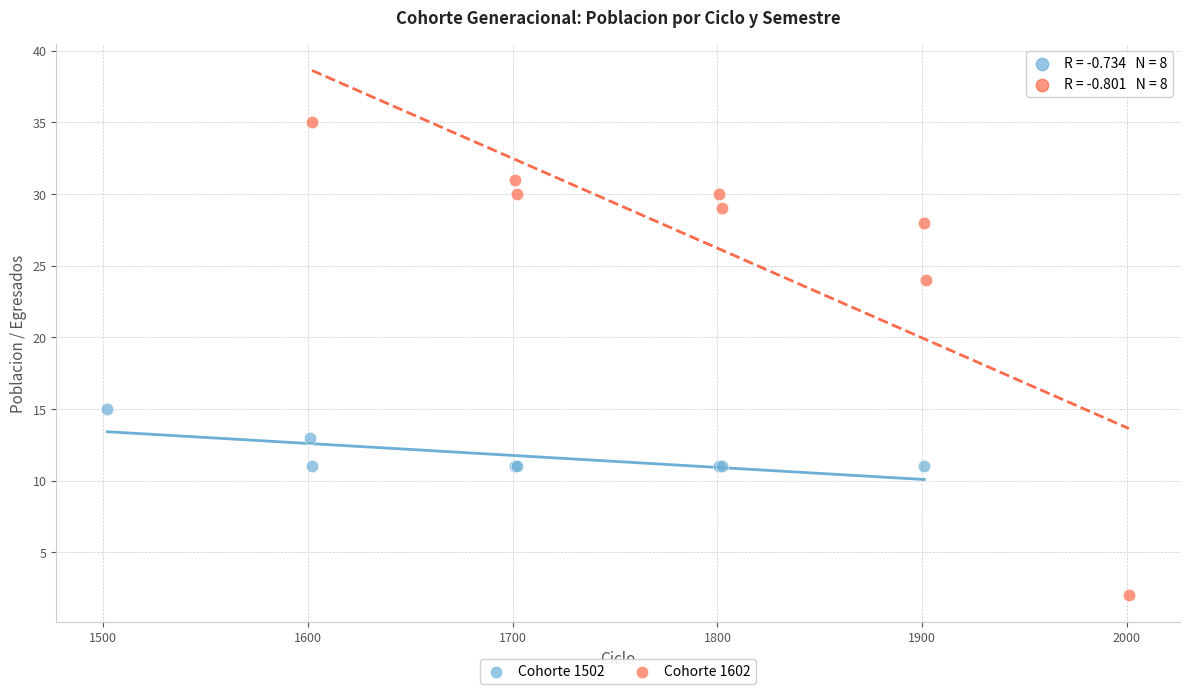

Which series reaches the minimum Y coordinate?

Cohorte 1602